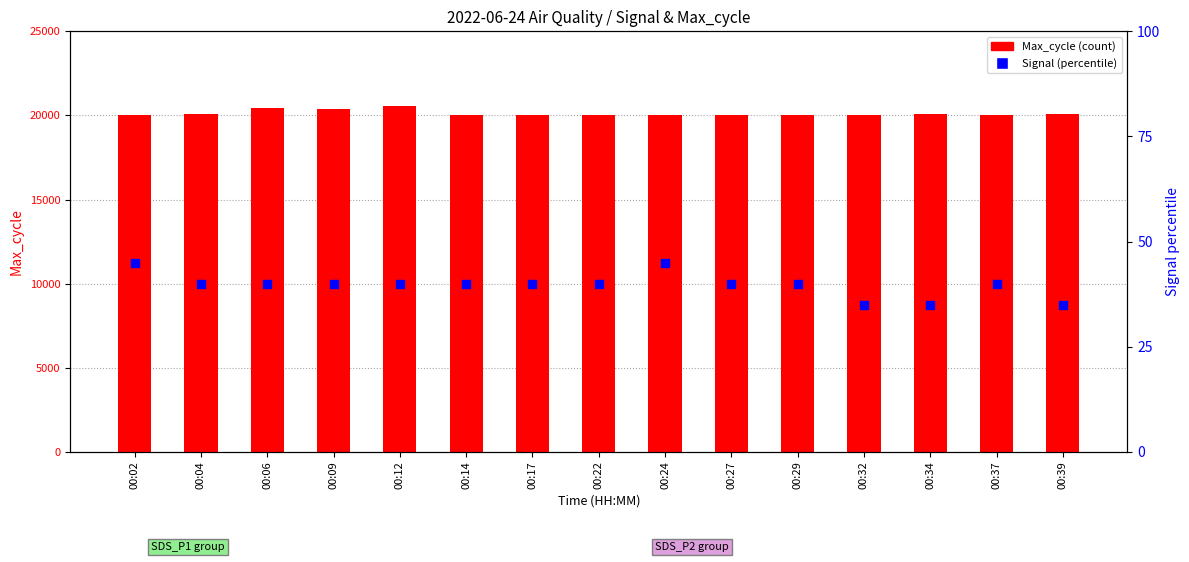

Which series has the widest spread of Y values?

Max_cycle